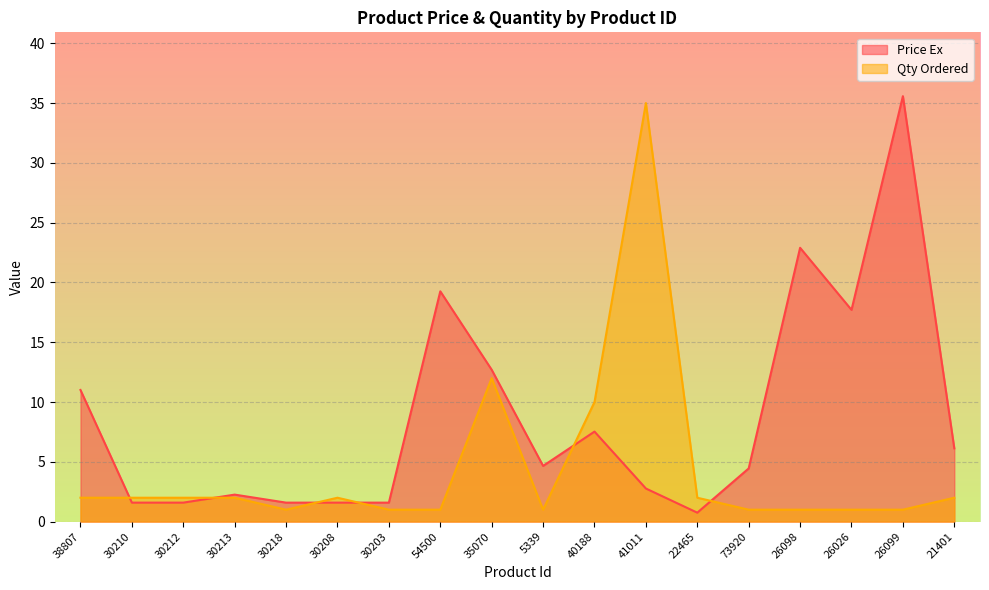

Which series has the largest range (max minus min)?

Price Ex